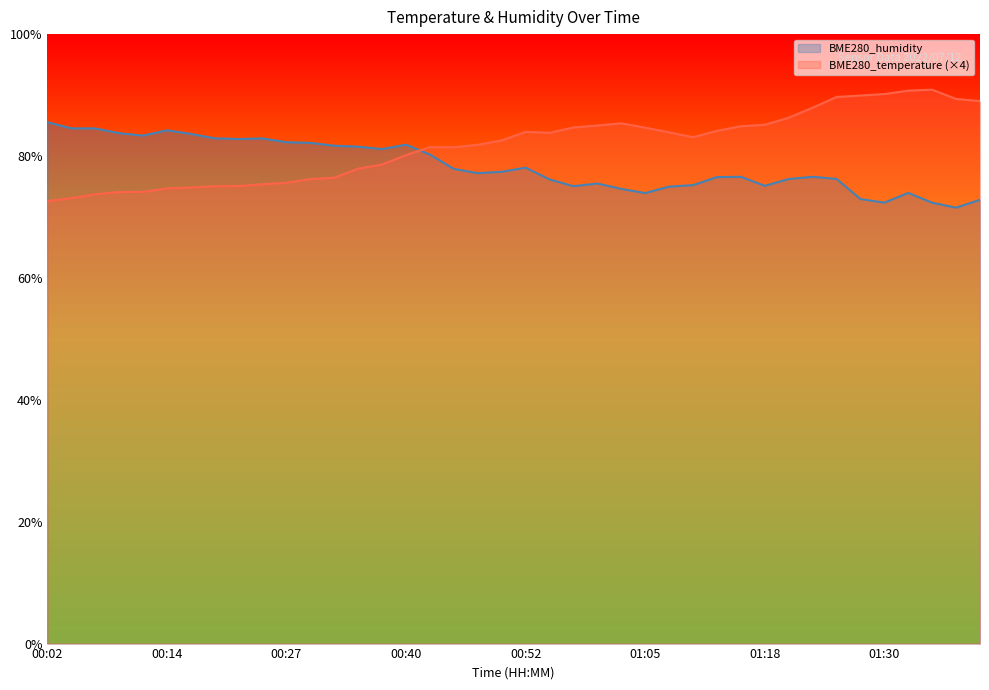

Reading left to right, what are all the values shown in this chart?

BME280_temperature: 00:02=72.6	00:04=73.1	00:07=73.7	00:09=74.1	00:12=74.1	00:14=74.7	00:17=74.8	00:19=75.0	00:22=75.1	00:24=75.4	00:27=75.6	00:30=76.2	00:32=76.4	00:35=77.9	00:37=78.6	00:40=80.2	00:42=81.4	00:45=81.4	00:47=81.8	00:50=82.6	00:52=84.0	00:55=83.8	00:57=84.7	01:00=85.0	01:03=85.4	01:05=84.6	01:08=83.9	01:10=83.1	01:13=84.1	01:15=84.9	01:18=85.1	01:20=86.3	01:23=87.9	01:25=89.7	01:28=89.9	01:30=90.2	01:33=90.7	01:35=90.9	01:38=89.4	01:40=89.0
BME280_humidity: 00:02=85.5	00:04=84.5	00:07=84.5	00:09=83.8	00:12=83.3	00:14=84.2	00:17=83.6	00:19=82.9	00:22=82.8	00:24=82.9	00:27=82.3	00:30=82.2	00:32=81.7	00:35=81.5	00:37=81.1	00:40=81.9	00:42=80.2	00:45=77.9	00:47=77.2	00:50=77.4	00:52=78.1	00:55=76.2	00:57=75.0	01:00=75.5	01:03=74.6	01:05=73.9	01:08=75.0	01:10=75.2	01:13=76.5	01:15=76.6	01:18=75.1	01:20=76.2	01:23=76.6	01:25=76.2	01:28=72.9	01:30=72.3	01:33=73.9	01:35=72.3	01:38=71.5	01:40=72.8